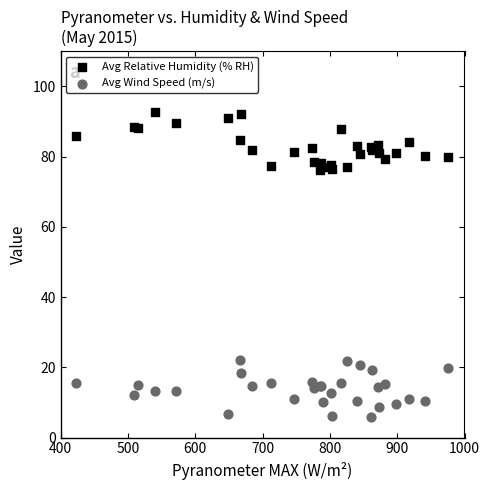

Which series contains the lowest Y value?

Avg Wind Speed (m/s)